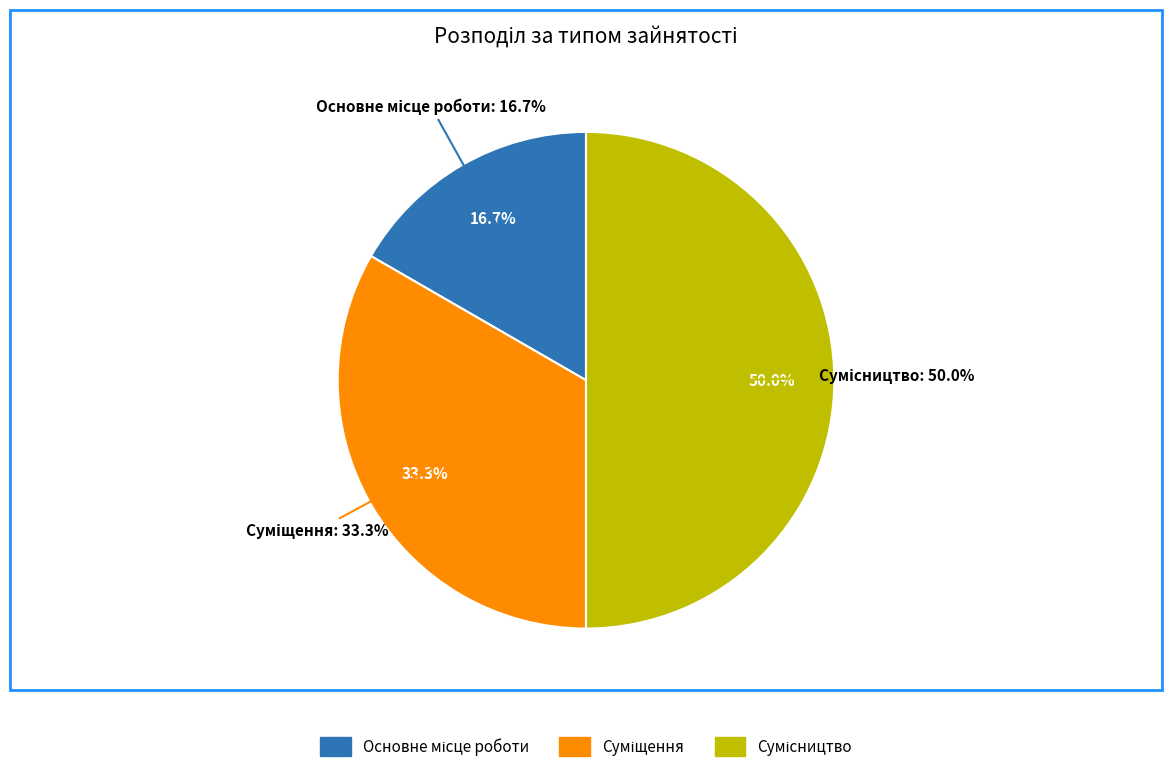

How many segments does this pie chart have?

3